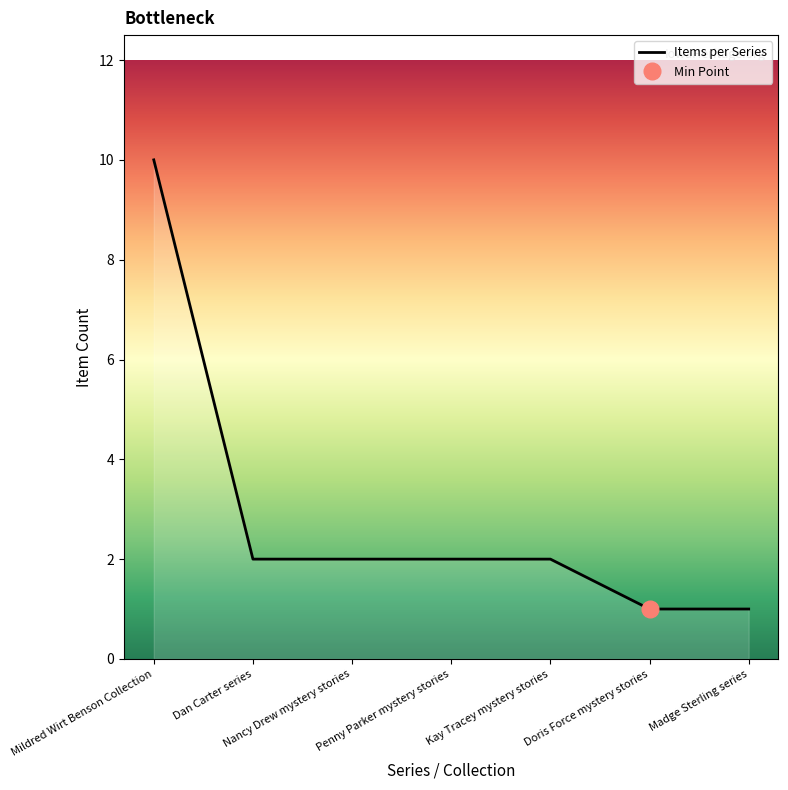

What is the value of the 5th point from the left?

2